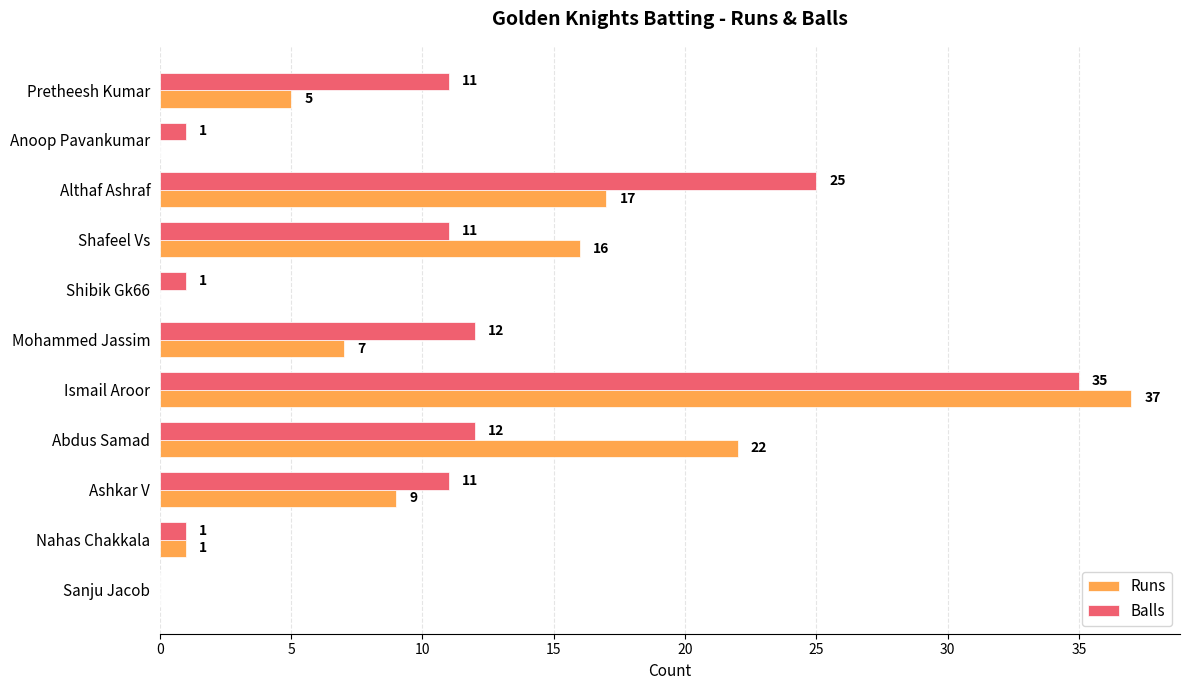

What are all the series names shown in the legend?

Runs, Balls